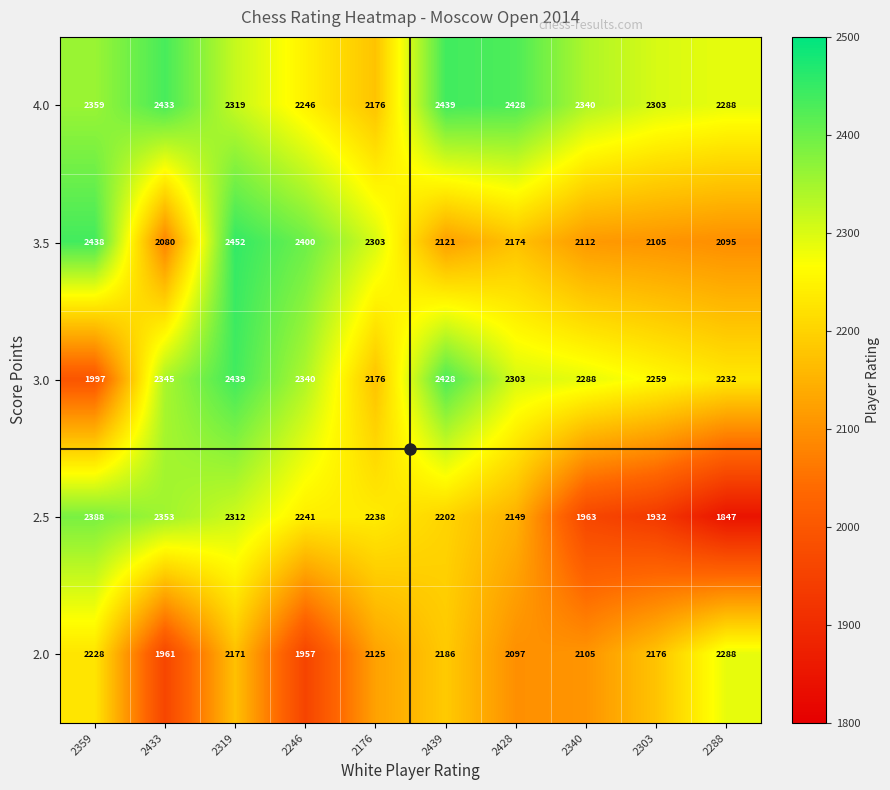

Where is 2.0 nearest to the value 2122?

2176